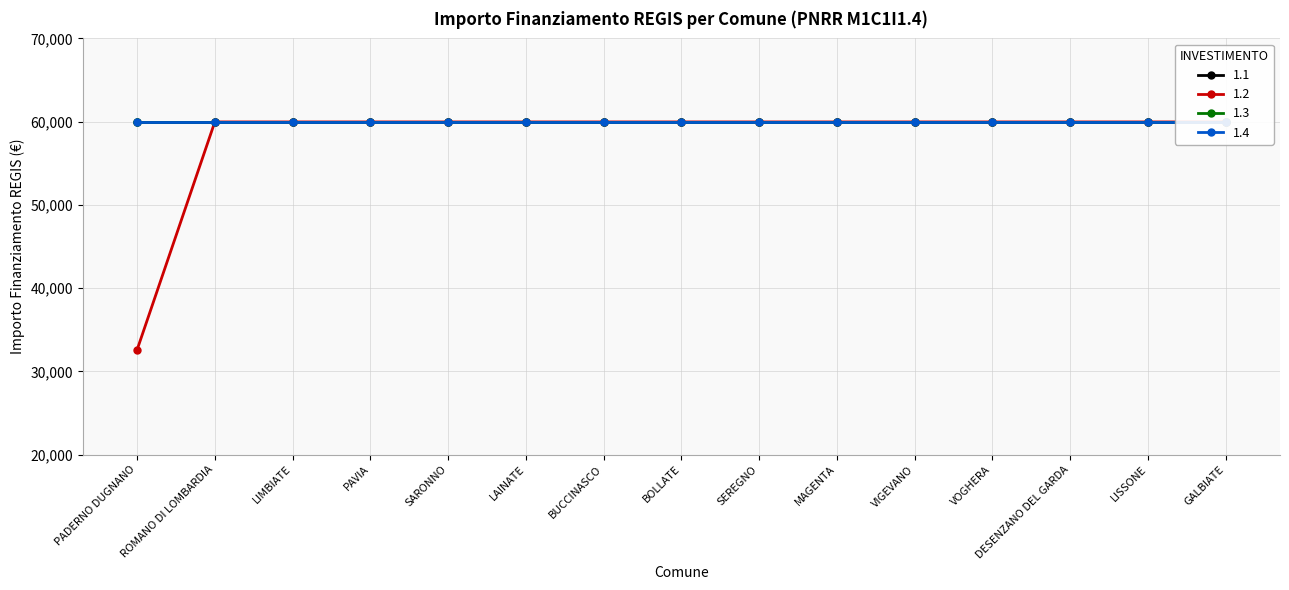

Rank the categories by 1.4 value from lowest to highest.

PADERNO DUGNANO, ROMANO DI LOMBARDIA, LIMBIATE, PAVIA, SARONNO, LAINATE, BUCCINASCO, BOLLATE, SEREGNO, MAGENTA, VIGEVANO, VOGHERA, DESENZANO DEL GARDA, LISSONE, GALBIATE